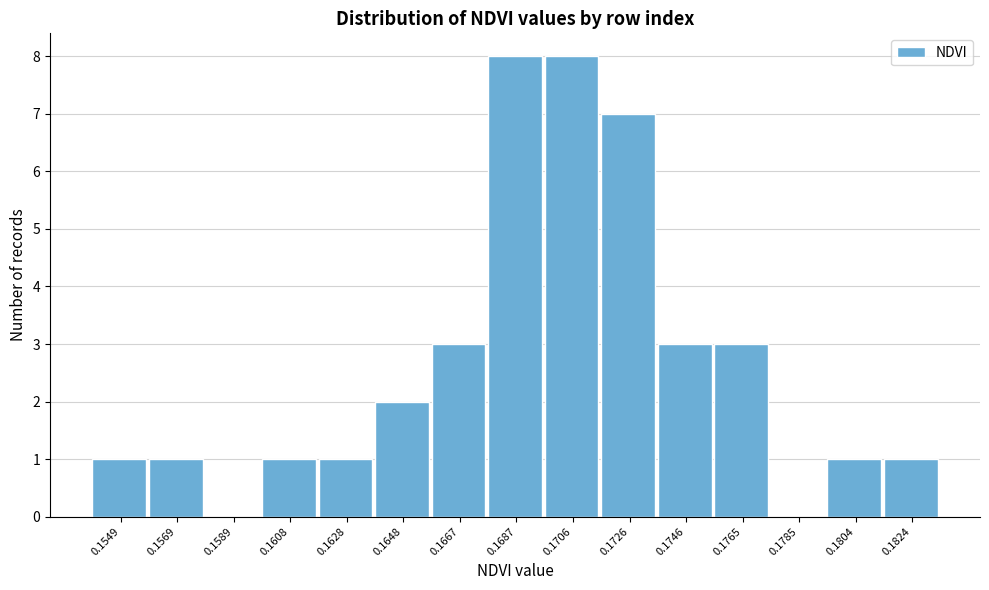

Reading left to right, list all the values displayed in this chart.

0.1549=1	0.1569=1	0.1589=0	0.1608=1	0.1628=1	0.1648=2	0.1667=3	0.1687=8	0.1706=8	0.1726=7	0.1746=3	0.1765=3	0.1785=0	0.1804=1	0.1824=1